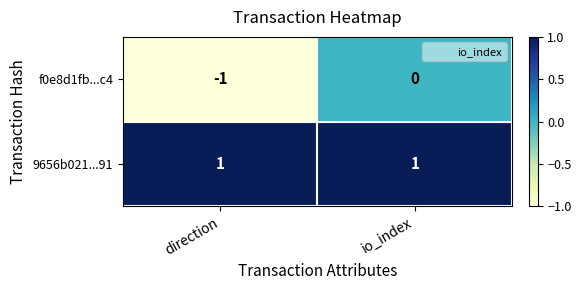

At which category is the sum across all series the highest?

io_index